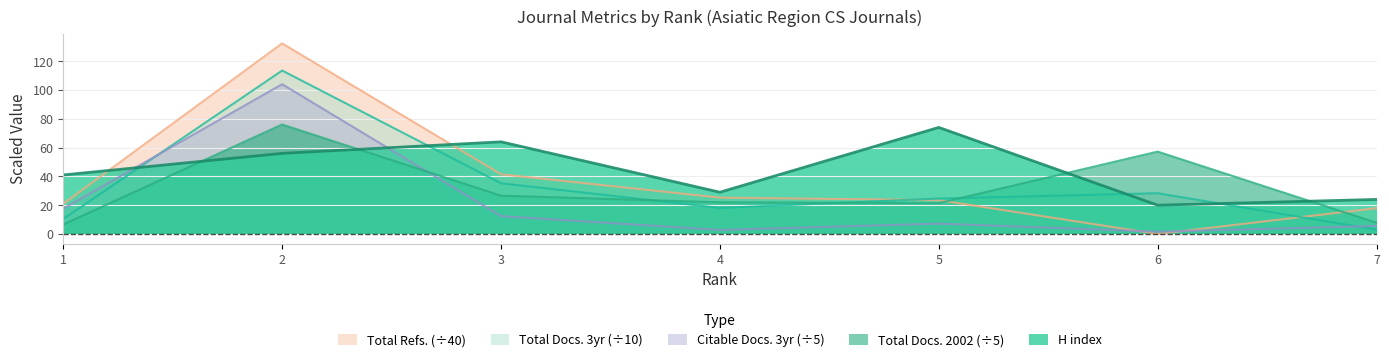

Which series has the largest range (max minus min)?

Total Refs. (÷40)